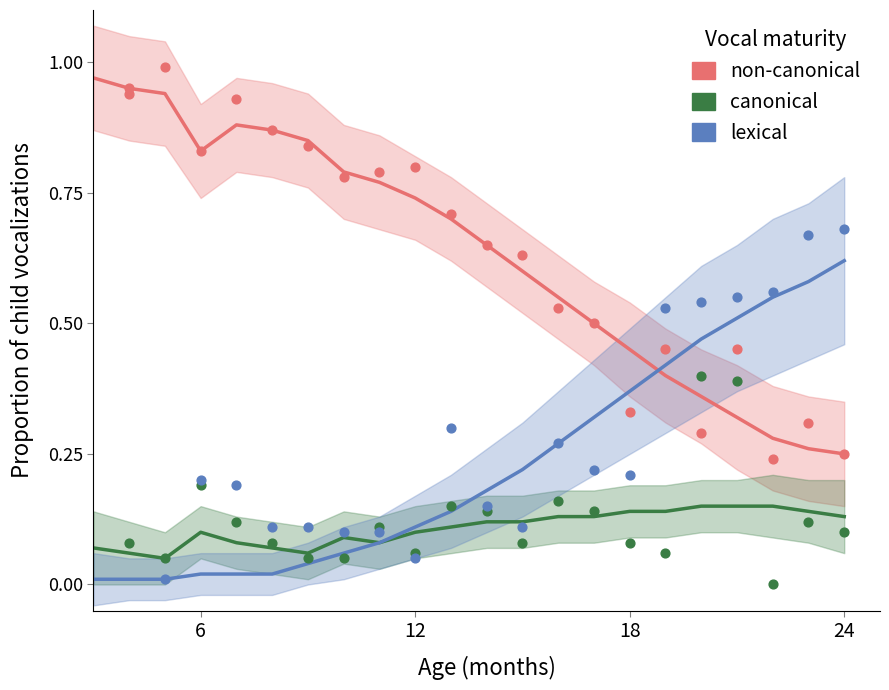

At how many categories does at least one series exceed 0?

22